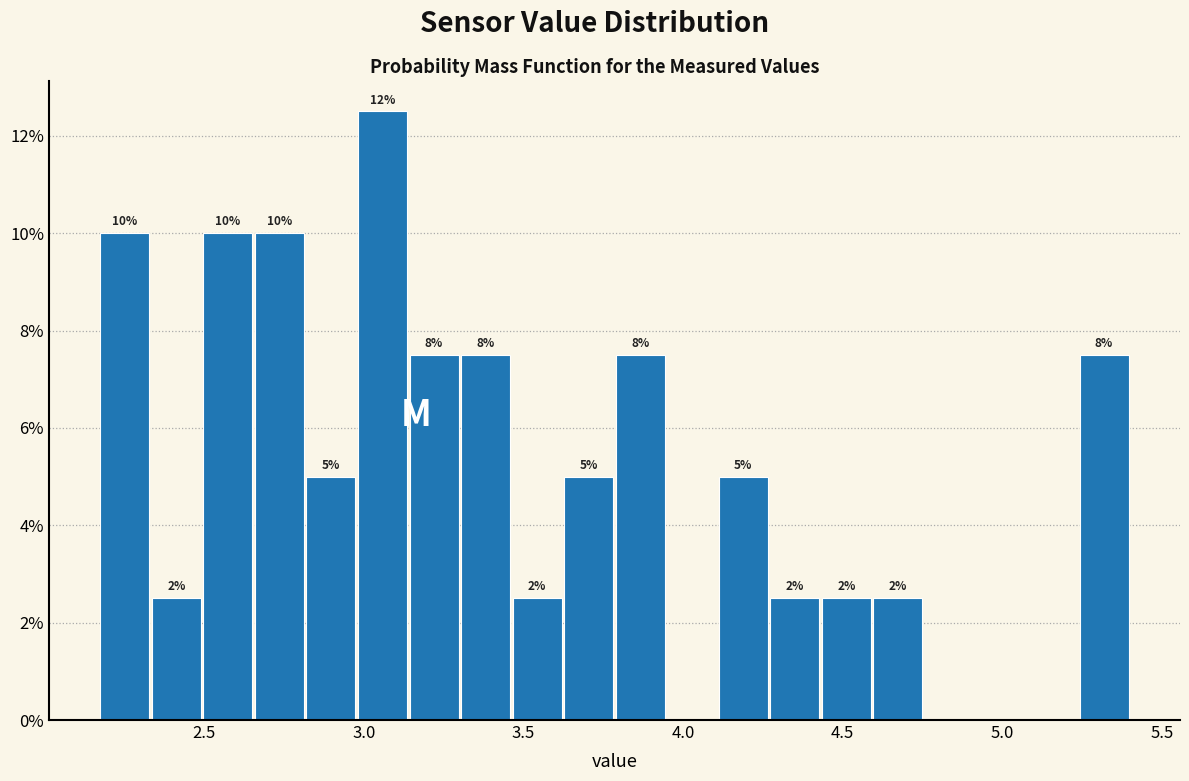

Around what value on the x-axis is the tallest bar? Give the approximate position of its centre, as read against the axis.

3.05